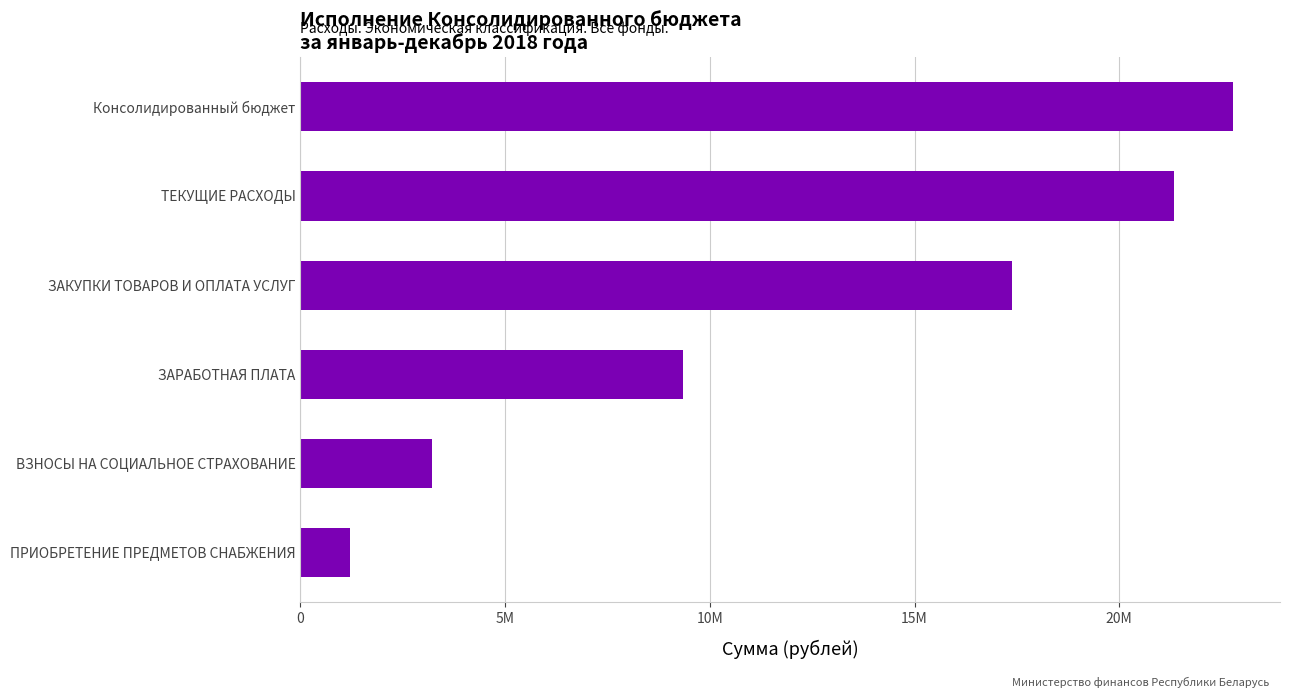

Does the chart contain stacked bars?

No